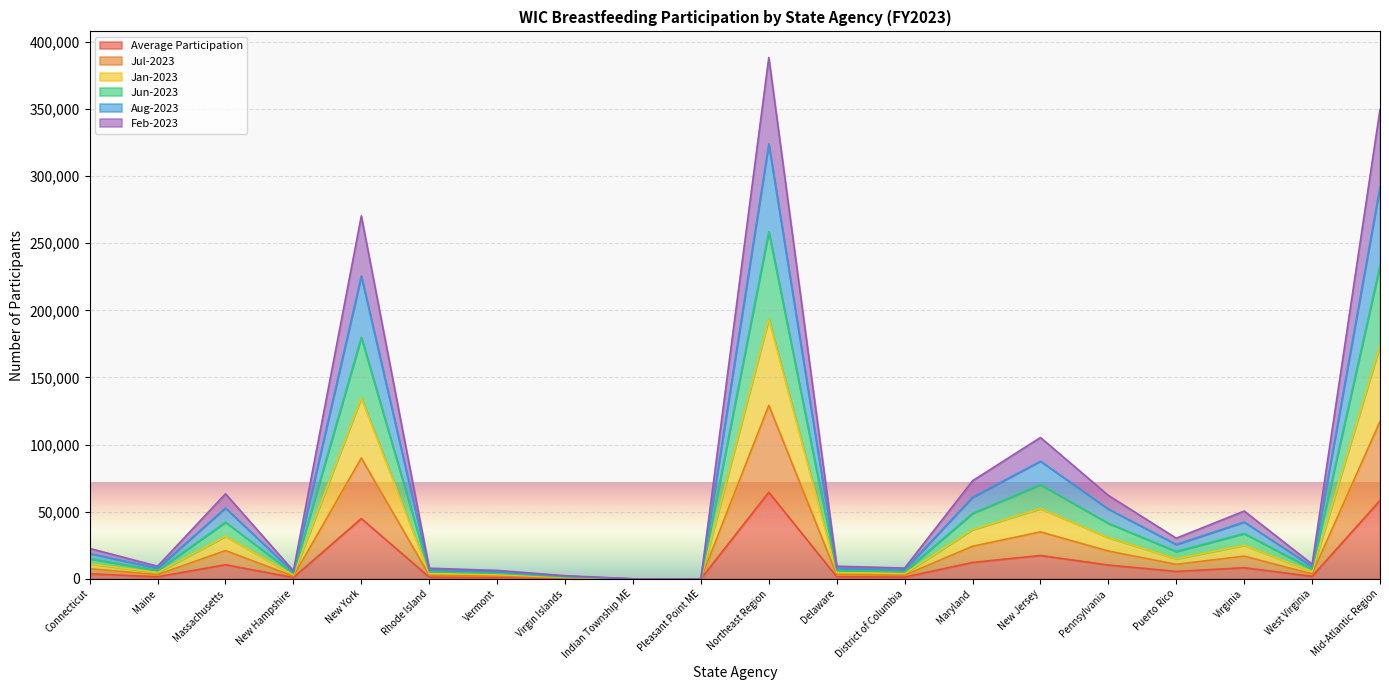

Reading left to right, transcribe all the data shown in this chart.

Average Participation: 3776.1	1543.1	10520.0	990.7	44921.0	1314.6	1054.7	392.0	3.6	3.5	64519.2	1571.7	1290.5	12242.1	17405.3	10302.2	5522.5	8307.5	1820.9	58462.8
Jul-2023: 7542.1	3133.1	21071.0	1968.7	89994.0	2667.6	2081.7	795.0	5.6	7.5	129266.2	3137.7	2696.5	24277.1	34983.3	20743.2	10814.5	16939.5	3658.9	117250.8
Jan-2023: 11254.1	4687.1	31613.0	2974.7	134765.0	3962.6	3155.7	1178.0	8.6	10.5	193609.2	4729.7	3933.5	36569.1	52361.3	30692.2	14945.5	25005.5	5455.9	173692.8
Jun-2023: 15035.1	6270.1	42162.0	3987.7	179935.0	5322.6	4194.7	1579.0	11.6	14.5	258512.2	6301.7	5326.5	48741.1	70134.3	41352.2	20385.5	33730.5	7265.9	233237.8
Aug-2023: 18932.1	7844.1	52764.0	4956.7	225503.0	6667.6	5214.7	1987.0	14.6	19.5	323903.2	7823.7	6789.5	60740.1	87623.3	52007.2	25584.5	42335.5	9130.9	292034.8
Feb-2023: 22674.1	9408.1	63376.0	5964.7	270317.0	7931.6	6268.7	2369.0	17.6	23.5	388350.2	9404.7	8043.5	73057.1	105269.3	62185.2	30275.5	50503.5	10970.9	349709.8